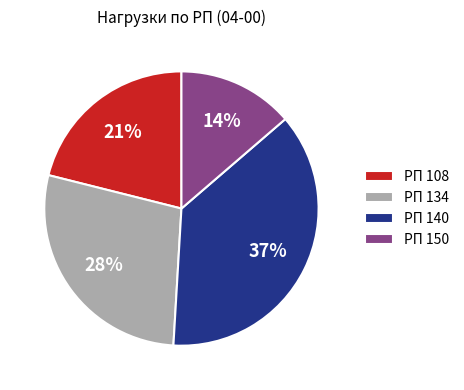

Do РП 108 and РП 134 together represent more than half of the pie?

No